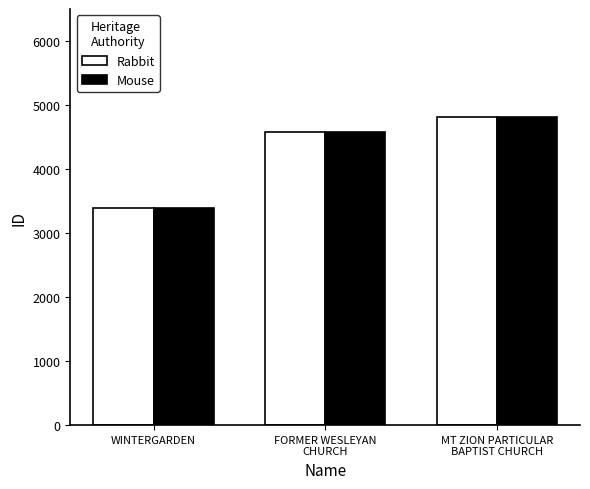

What is the sum of all Mouse values?

12800